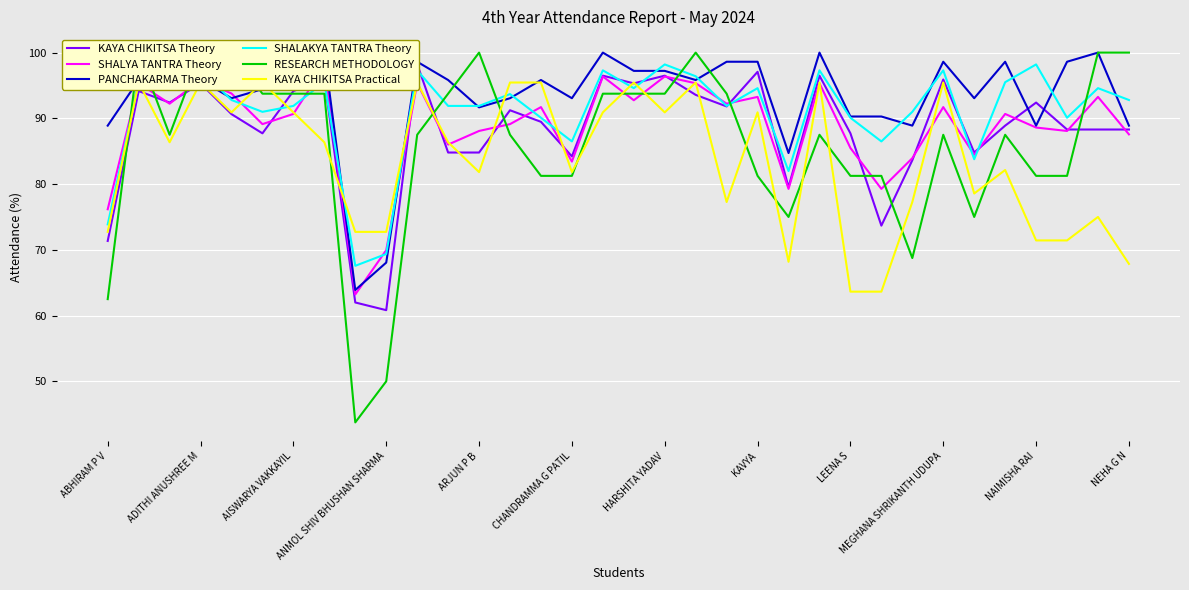

List the series in order of their peak value, lowest first.

KAYA CHIKITSA Practical, SHALYA TANTRA Theory, SHALAKYA TANTRA Theory, KAYA CHIKITSA Theory, PANCHAKARMA Theory, RESEARCH METHODOLOGY